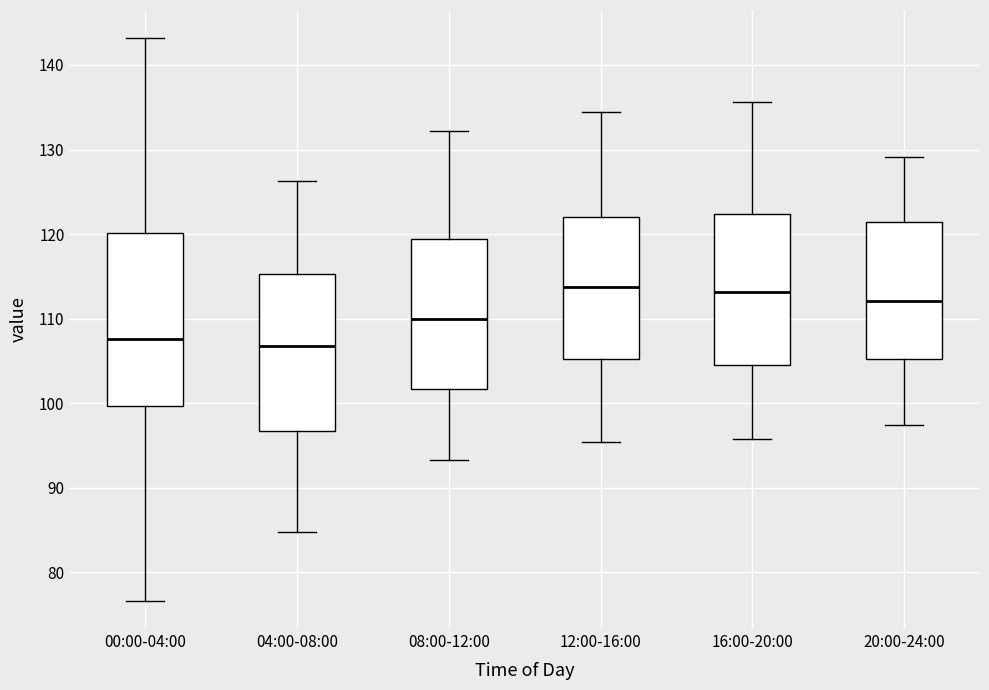

Reading left to right, transcribe this box plot: for each box, give where its median line is, the range the box spans, and where its two whiskers end, as read against the y-axis. The values are not printed on the chart, so give them approximately, as read against the axis.

00:00-04:00: median 108, box 100 to 120, whiskers 77 to 143
04:00-08:00: median 107, box 97 to 115, whiskers 85 to 126
08:00-12:00: median 110, box 102 to 119, whiskers 93 to 132
12:00-16:00: median 114, box 105 to 122, whiskers 95 to 134
16:00-20:00: median 113, box 105 to 122, whiskers 96 to 136
20:00-24:00: median 112, box 105 to 121, whiskers 97 to 129